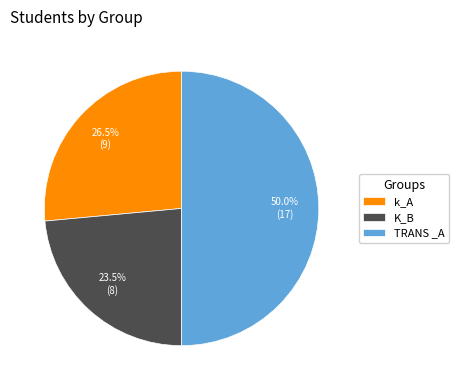

To the nearest percent, what is the average slice percentage?

33%